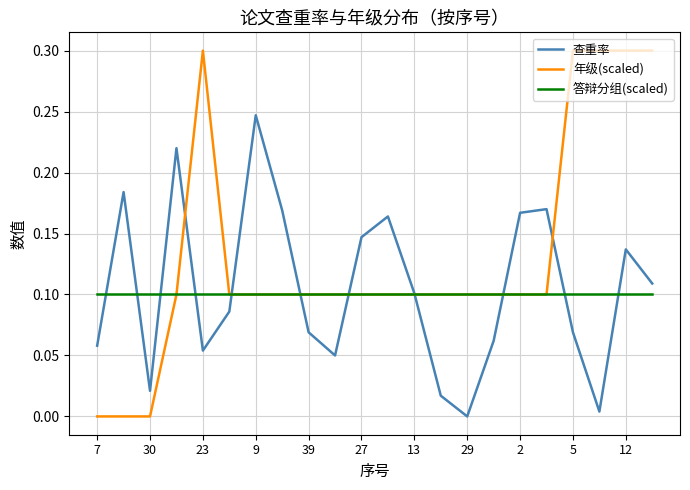

Which series has the largest total across all categories?

年级(scaled)